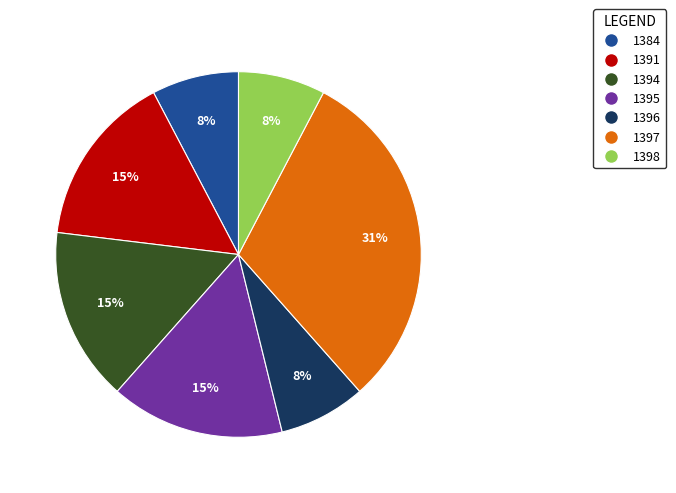

What is the largest slice in the pie chart?

1397